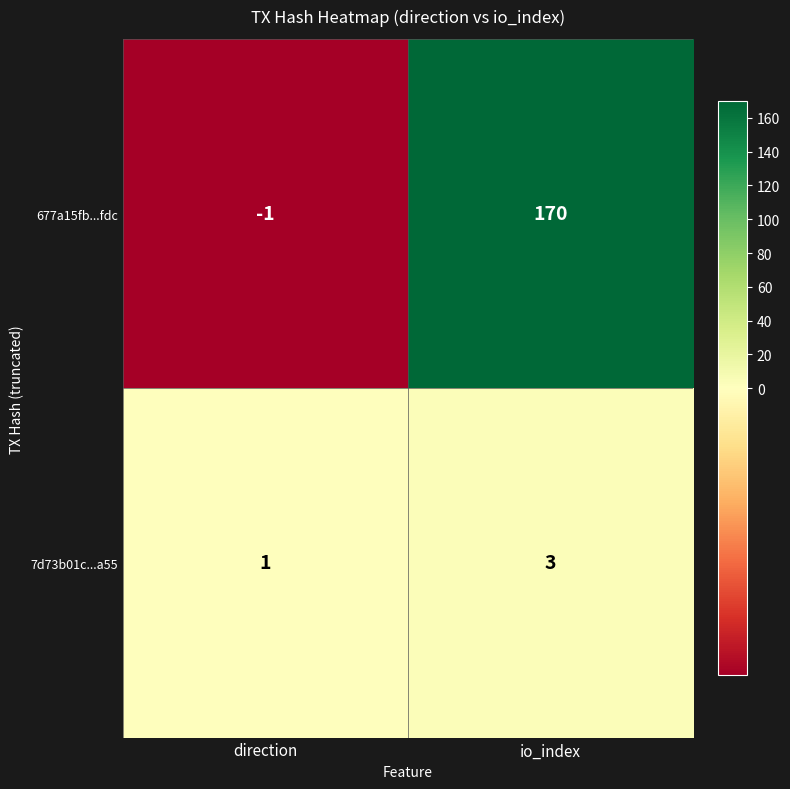

Between direction and io_index, which series saw the biggest shift?

677a15fb...fdc